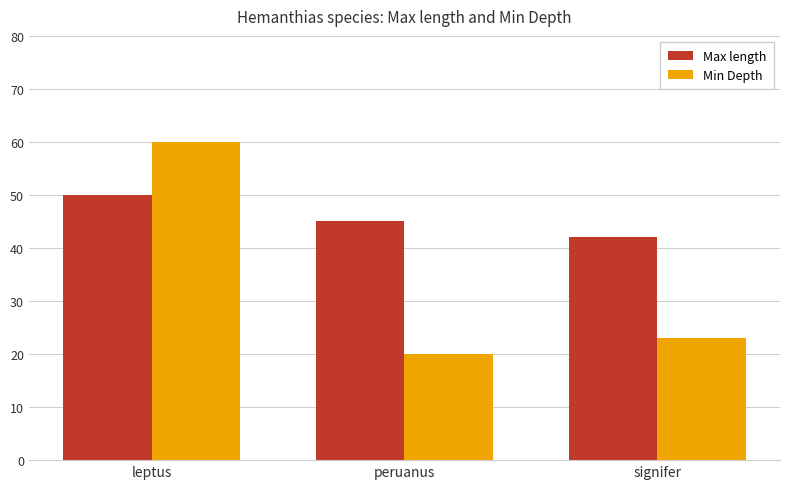

Count the number of data series in this chart.

2